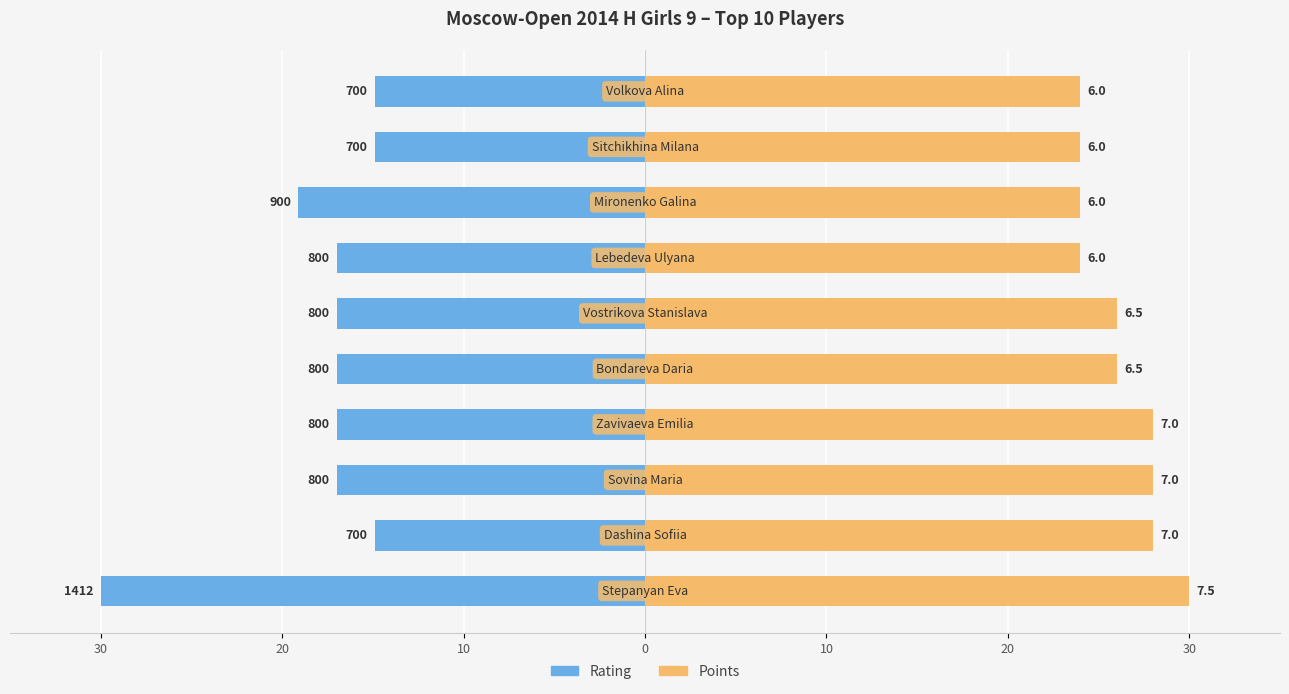

Between 7 and 8, which is larger?

8